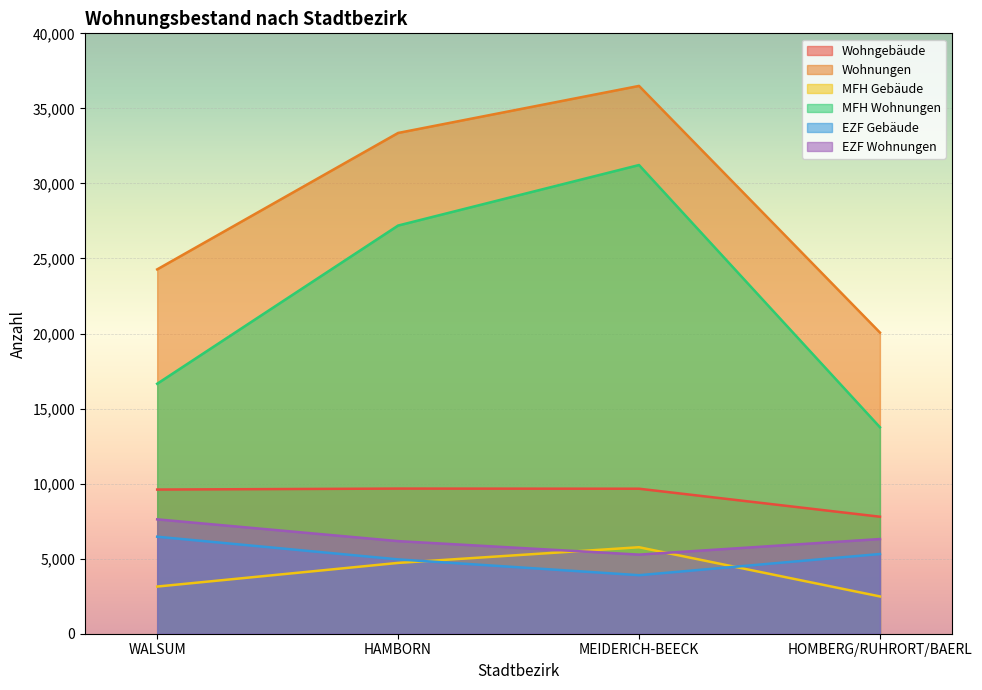

At which category does the chart reach its peak across all series?

MEIDERICH-BEECK